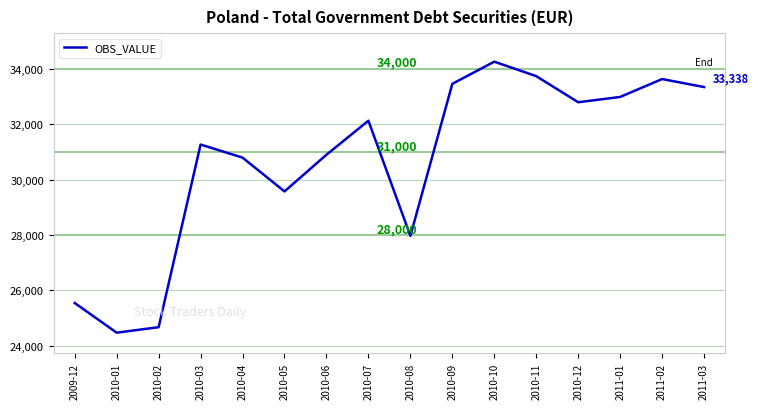

What is the difference between the maximum and minimum values?

9779.0